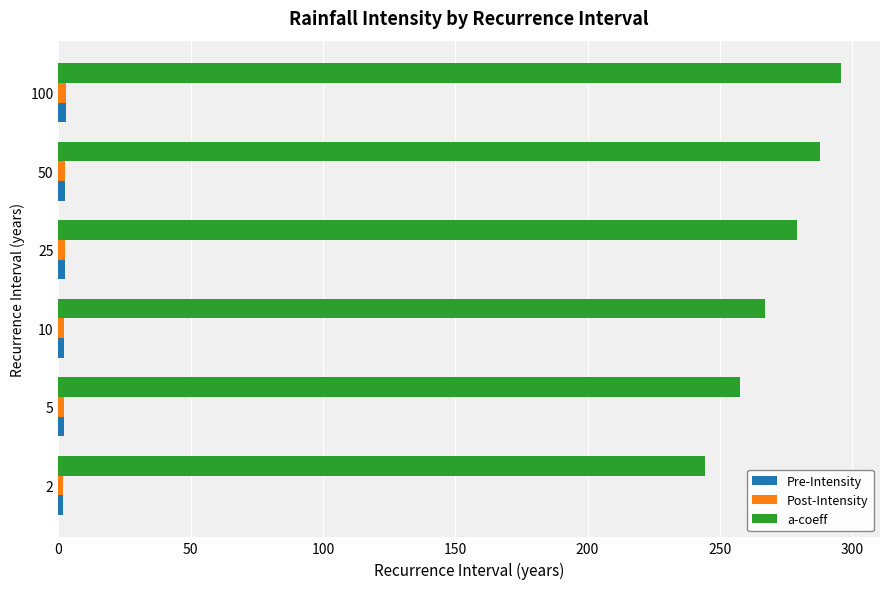

What is the difference between the maximum and second lowest values in the a-coeff series?

38.1